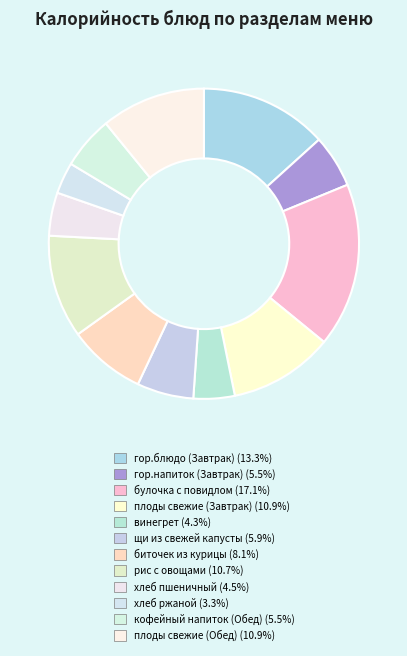

Is it true that гор.блюдо (Завтрак) is 13% of the pie?

True